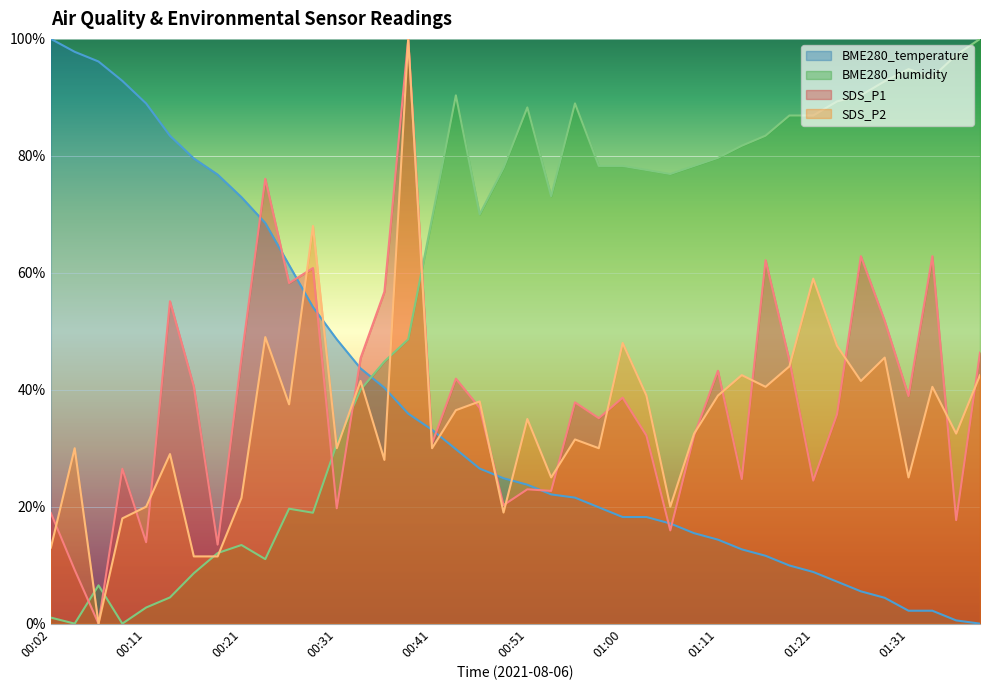

Where is the first local minimum for SDS_P1?

00:06